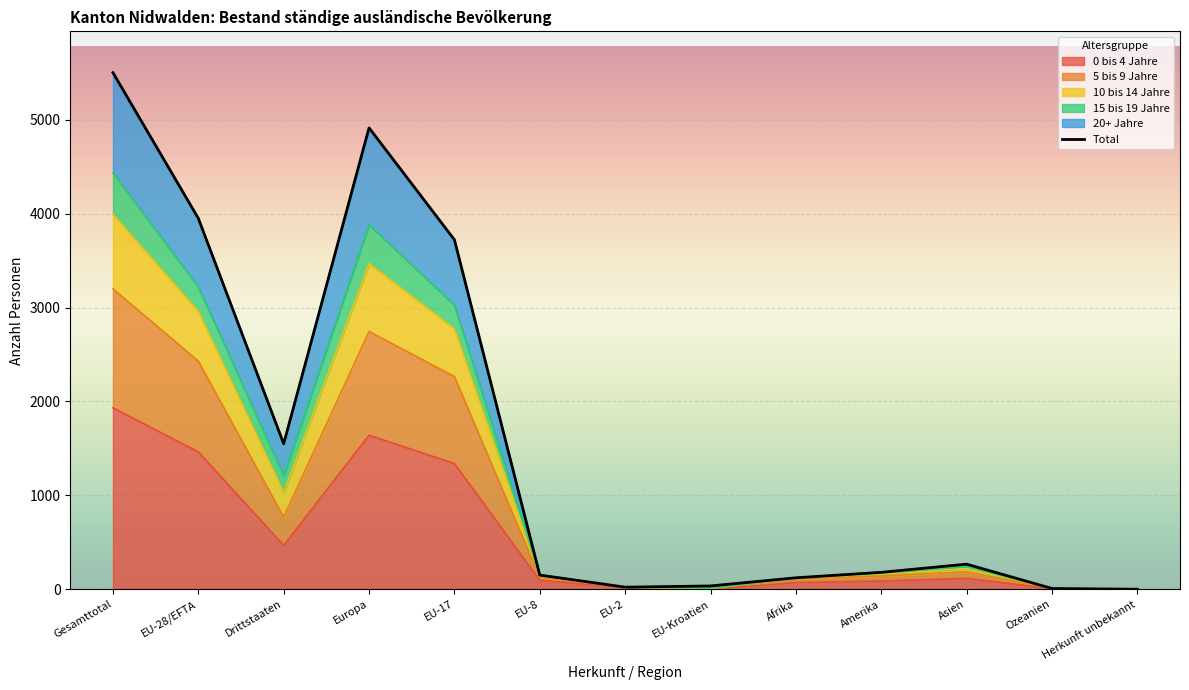

True or false: 20+ Jahre and 0 bis 4 Jahre cross at least once.

False